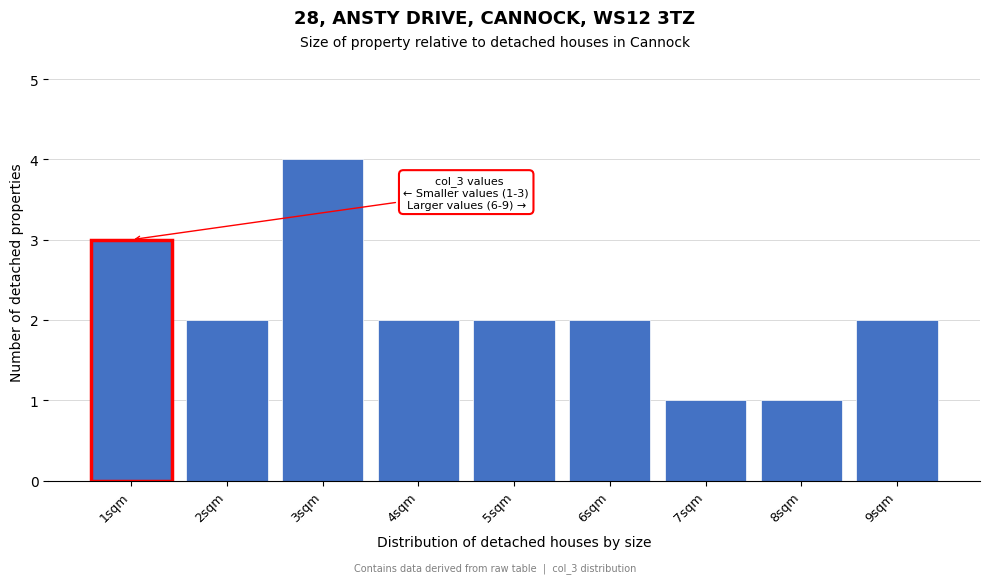

Which range on the x-axis has the tallest bar?

2.5 to 3.5